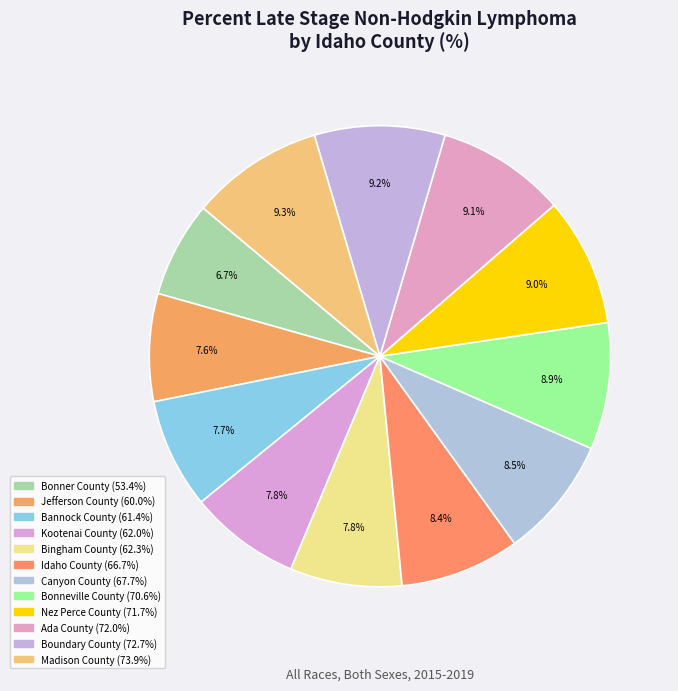

Rank the categories by value from lowest to highest.

Bonner County, Jefferson County, Bannock County, Kootenai County, Bingham County, Idaho County, Canyon County, Bonneville County, Nez Perce County, Ada County, Boundary County, Madison County